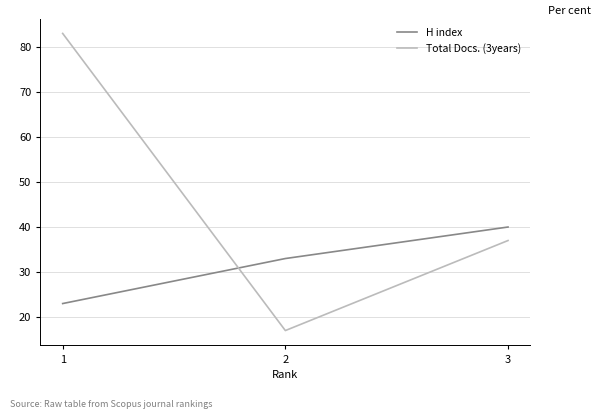

Which series has the widest spread of values?

Total Docs. (3years)